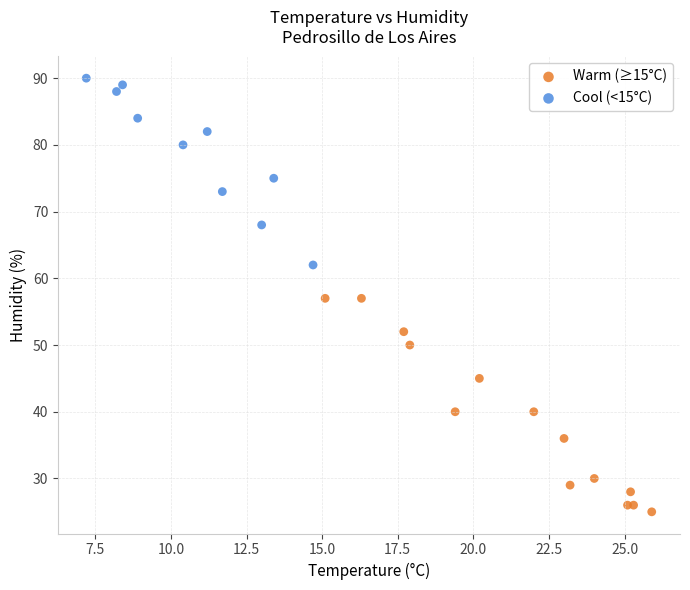

Which series reaches the maximum Y coordinate?

Cool (<15°C)